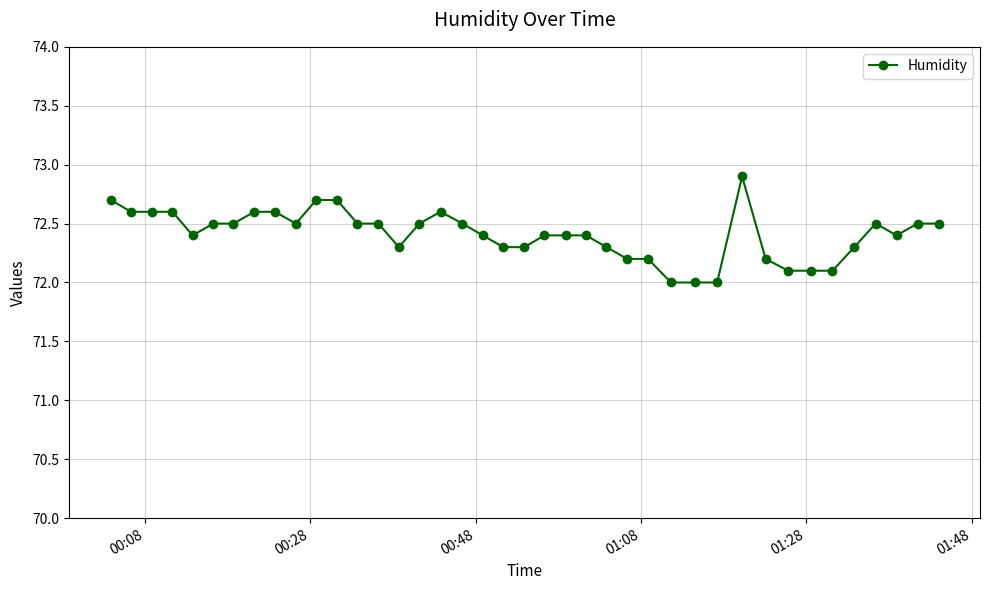

How many lines are shown in the chart?

1